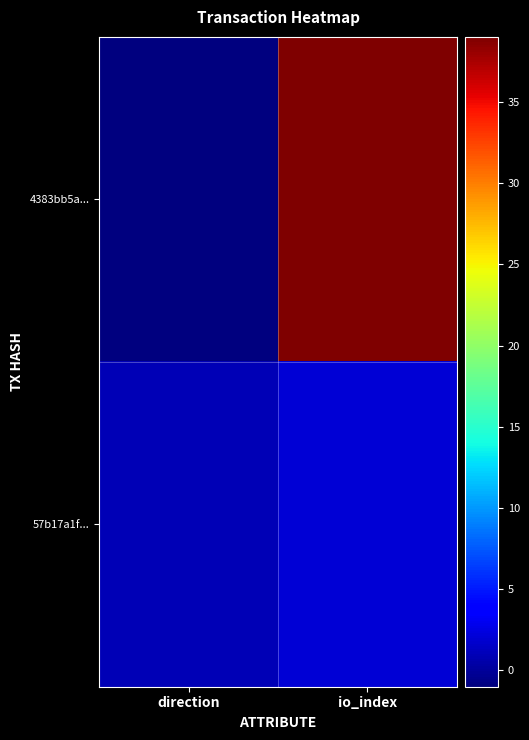

Reading right to left, transcribe all the data shown in this chart.

4383bb5a...: io_index=39	direction=-1
57b17a1f...: io_index=2	direction=1